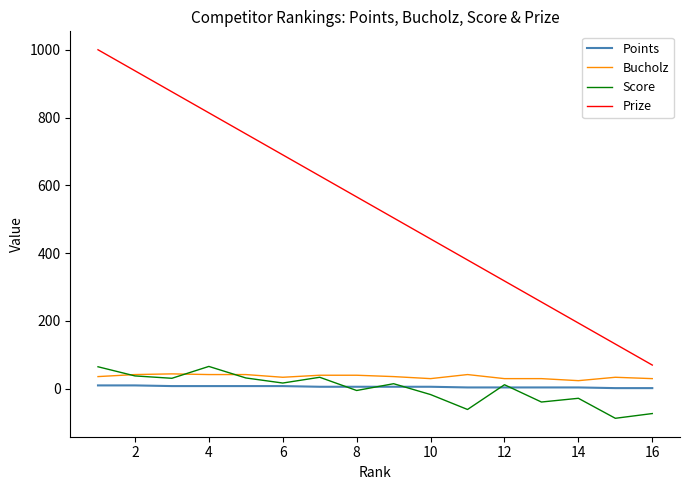

True or false: Prize and Bucholz intersect in this chart.

False